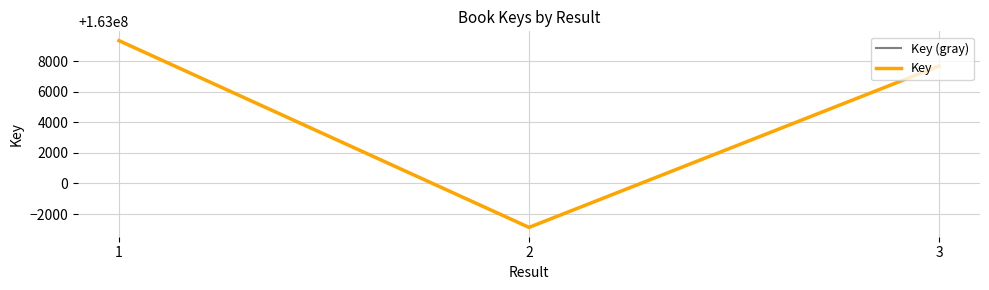

What are all the series names shown in the legend?

Key (gray), Key